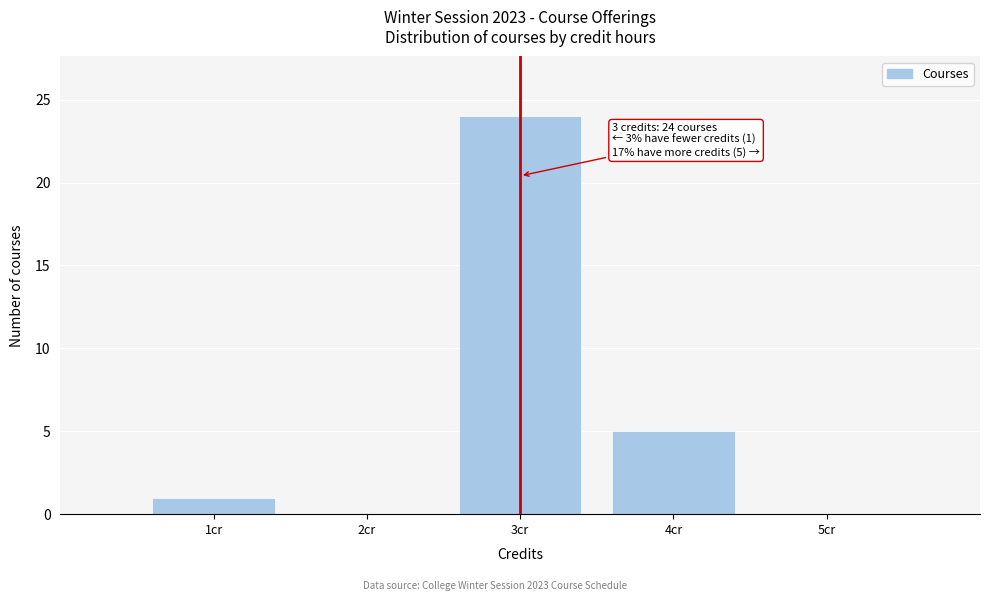

Over which range of the x-axis is the bar tallest?

2.5 to 3.5